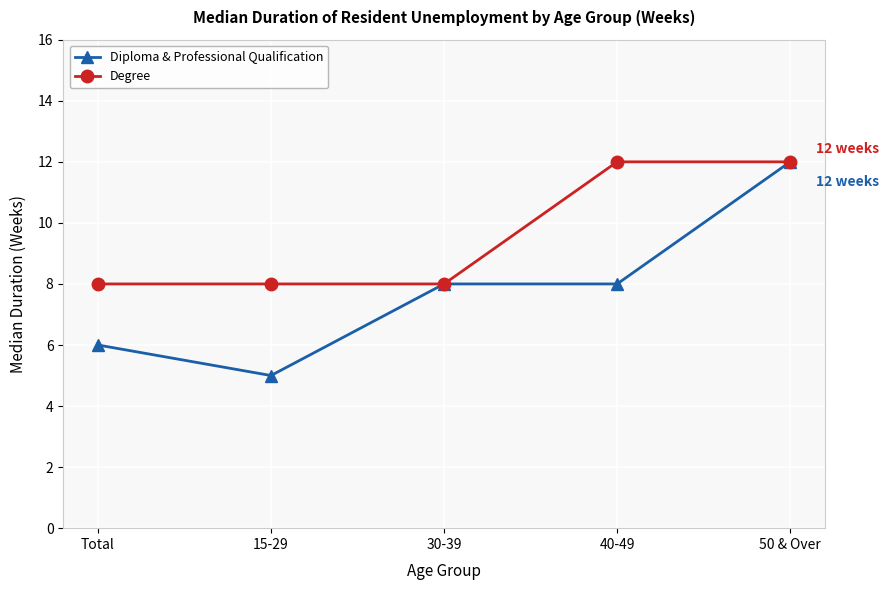

Does the chart display data point markers on the line(s)?

Yes